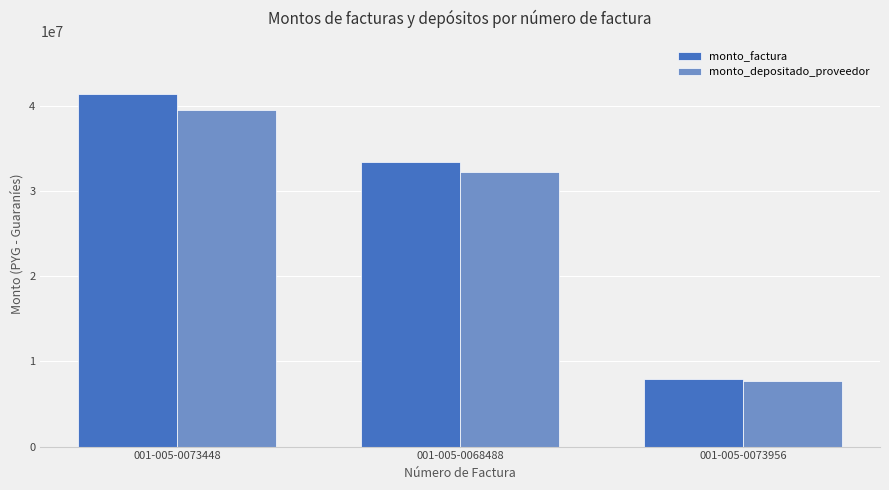

True or false: monto_factura has a value of 21651860 at 001-005-0068488.

False